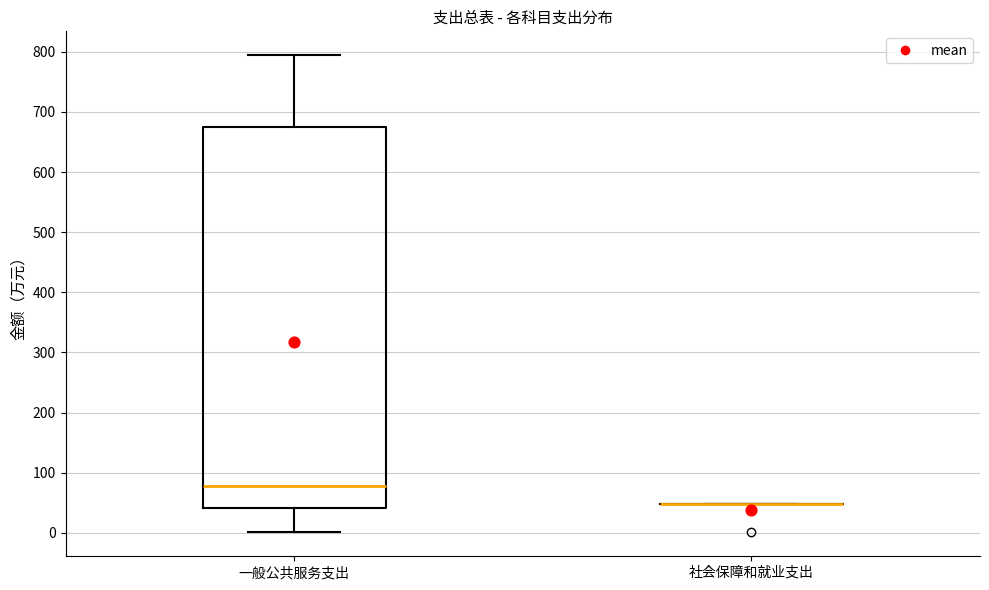

Where is the upper edge of the box for 一般公共服务支出 on the y-axis? The values are not printed on the chart, so give them approximately, as read against the axis.

670